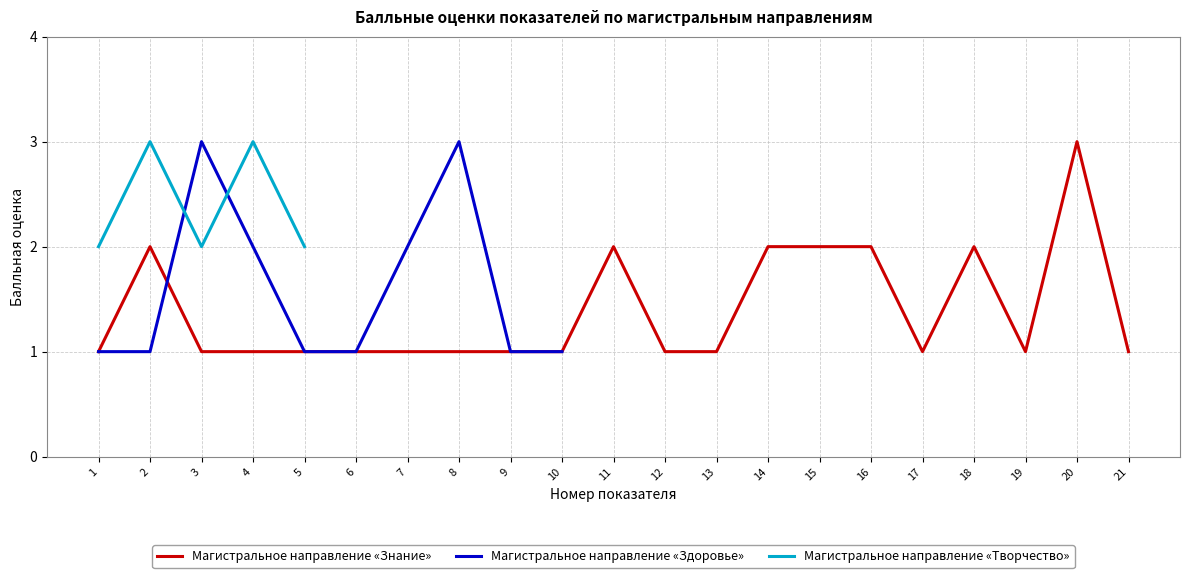

At which category does Магистральное направление «Творчество» reach its first local peak?

2